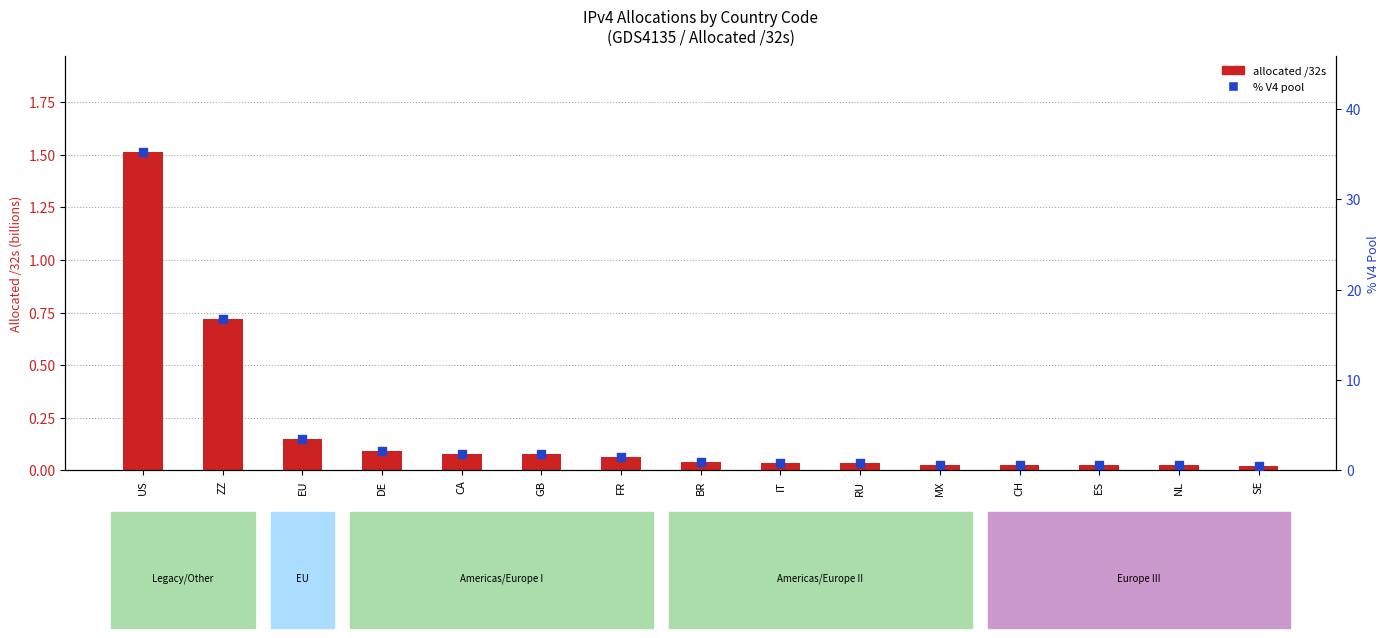

What is the total value across all series at ZZ?

17.4